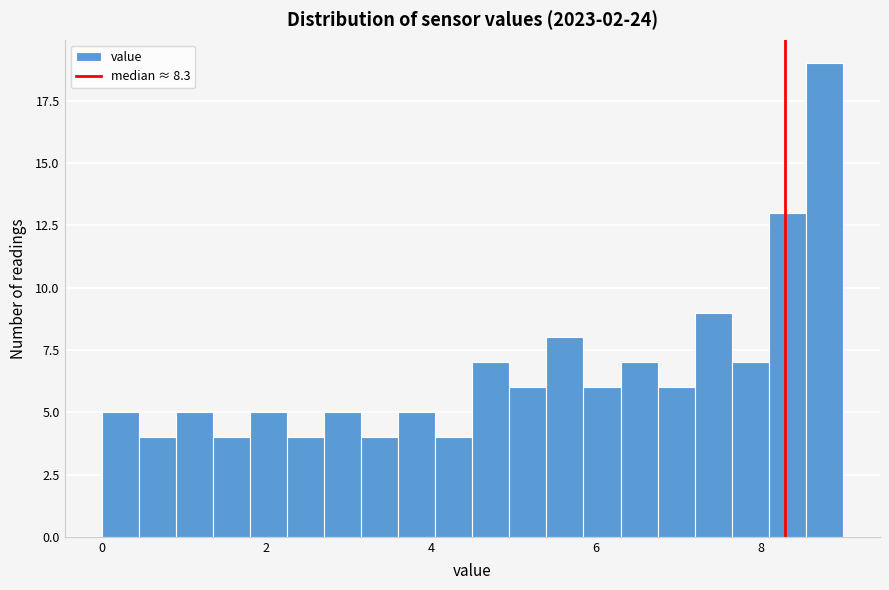

Read against the x-axis, roughly where is the centre of the tallest bar?

8.8